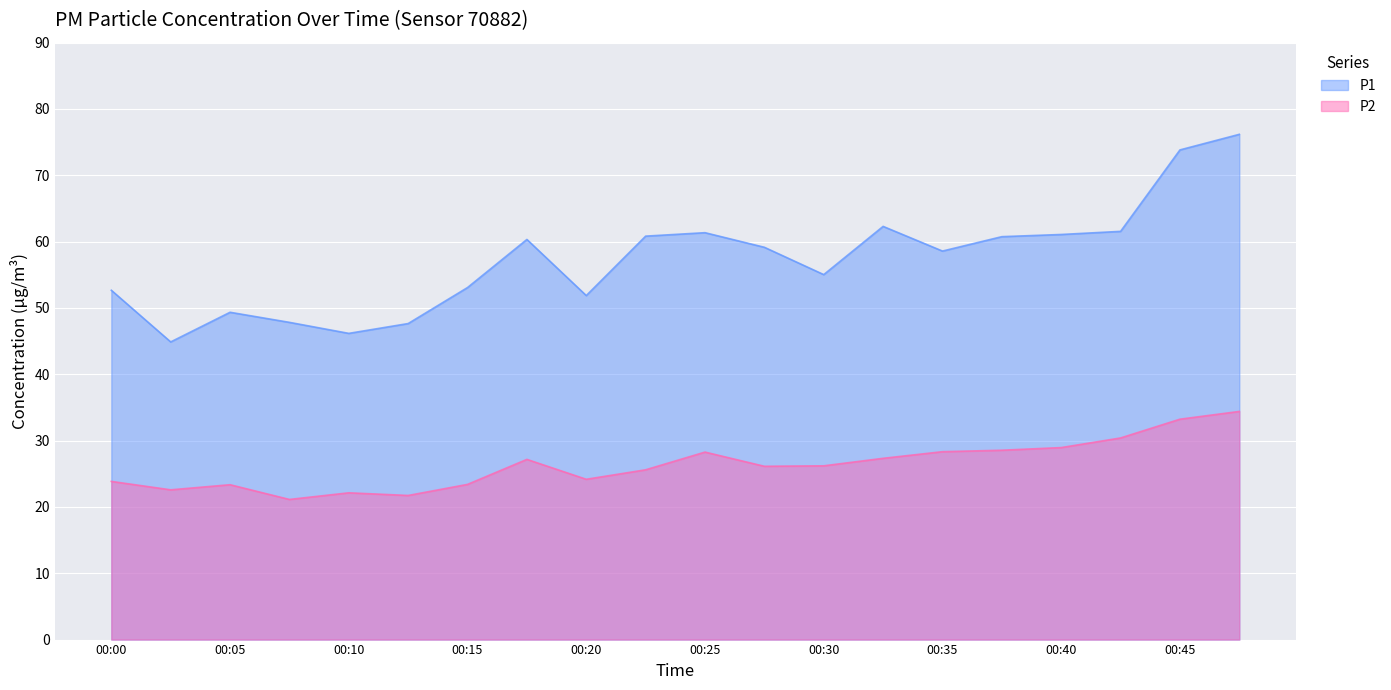

Where is P1 nearest to the value 60?

00:18